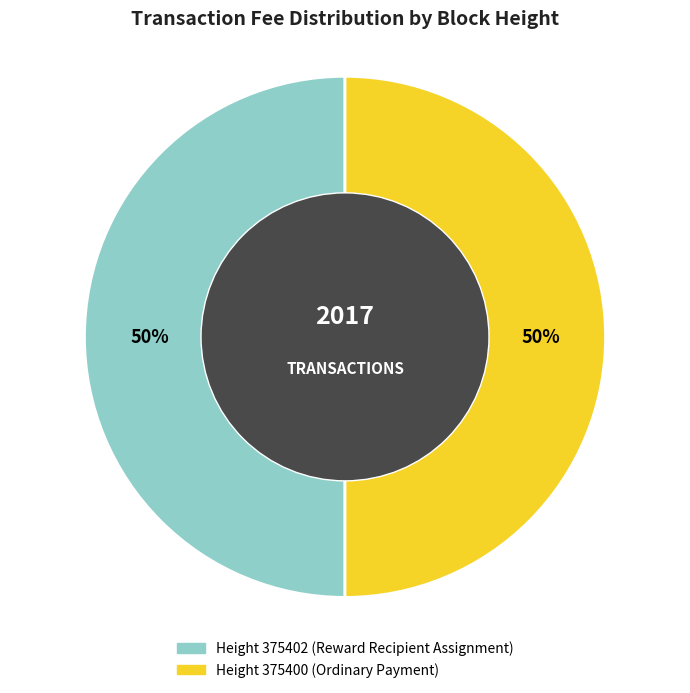

To the nearest percent, what is the average slice percentage?

50%